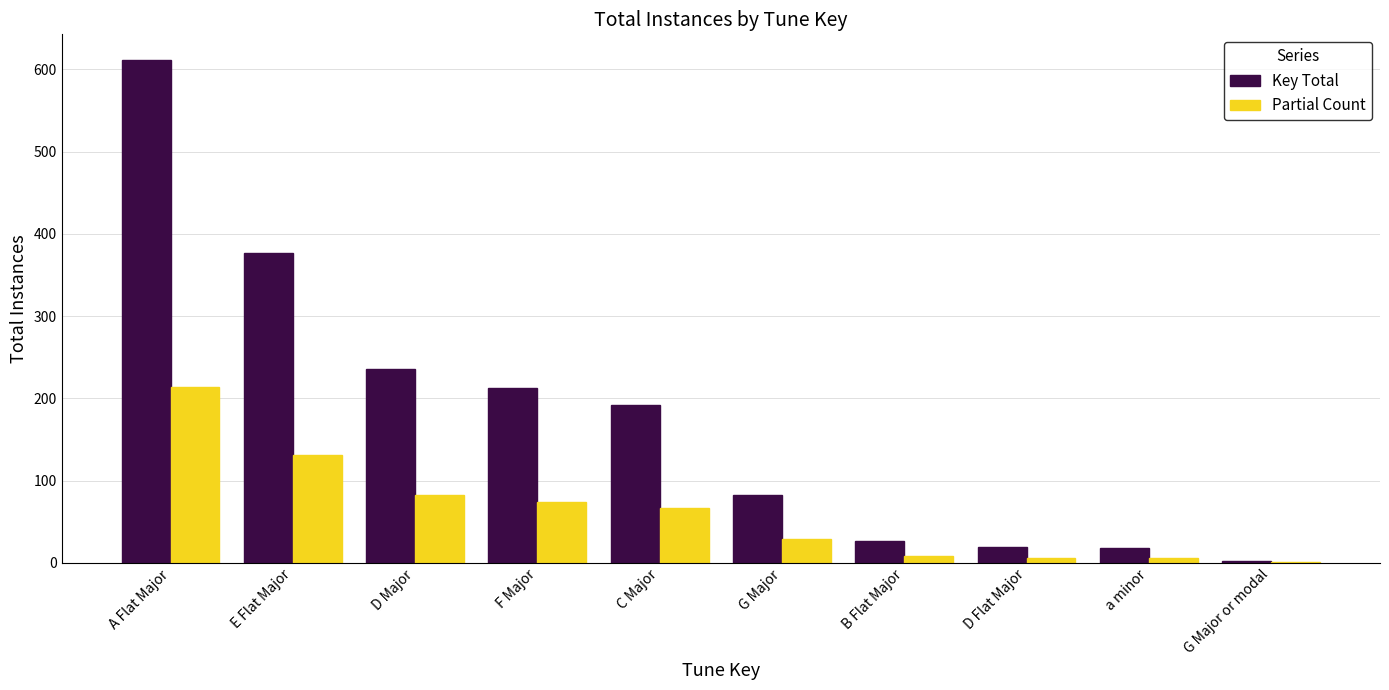

What is the highest value of the Key Total series?

612